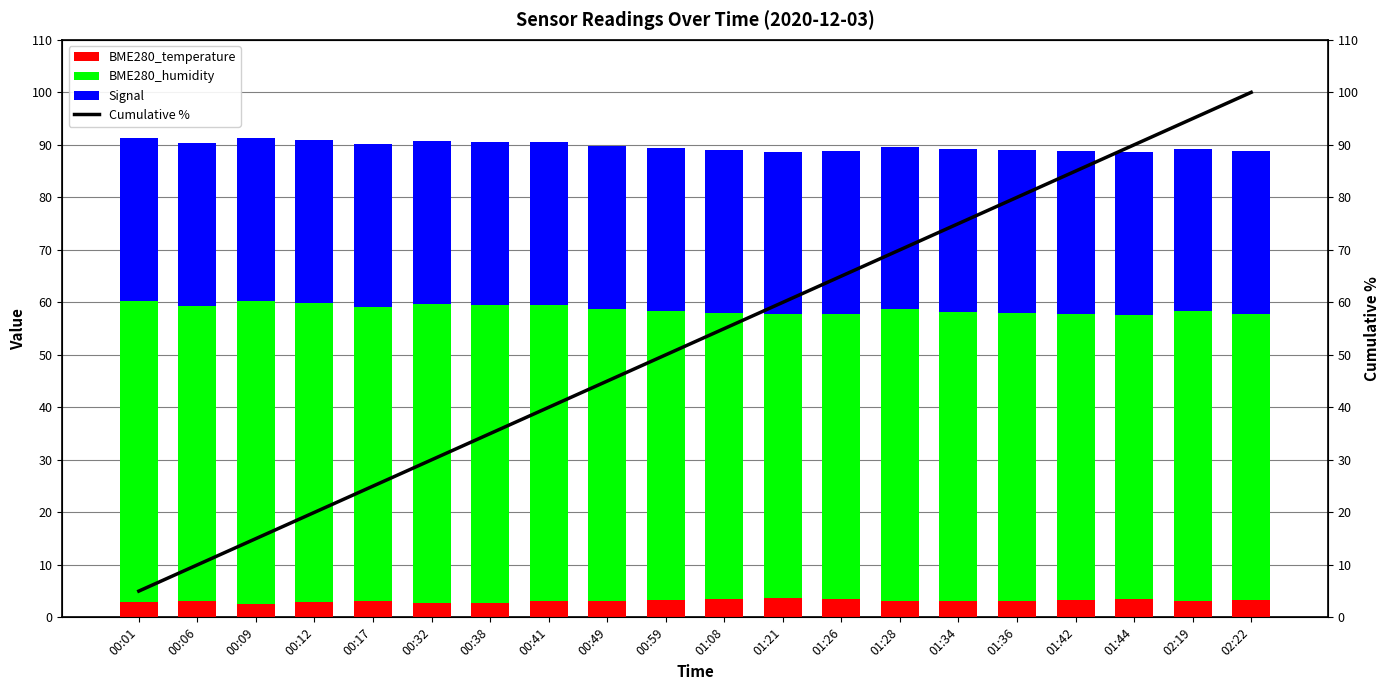

Which series changed the most between 00:12 and 02:22?

Cumulative %